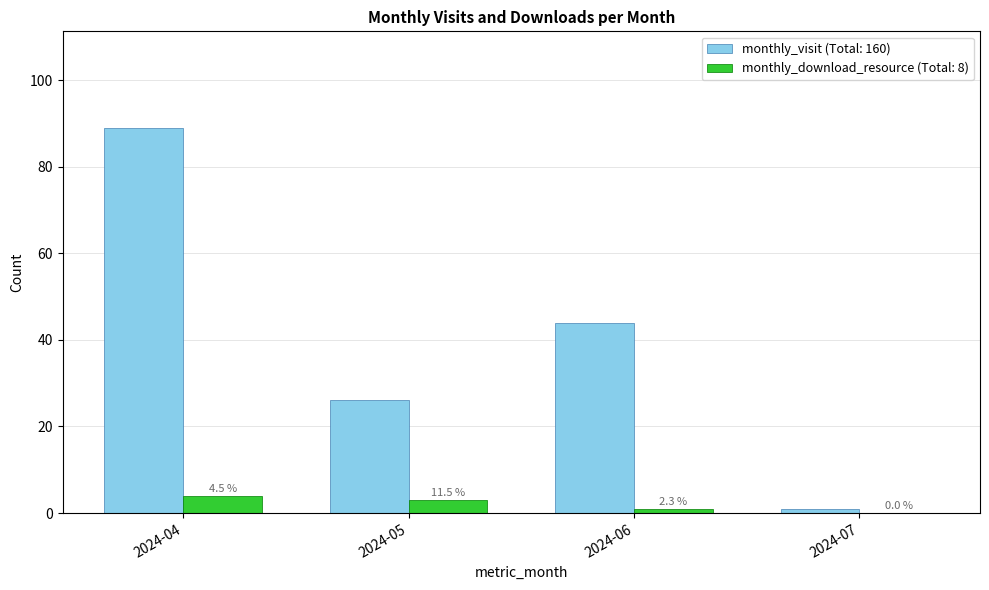

Reading right to left, extract all data points from this chart.

monthly_visit: 2024-07=1	2024-06=44	2024-05=26	2024-04=89
monthly_download_resource: 2024-07=0	2024-06=1	2024-05=3	2024-04=4